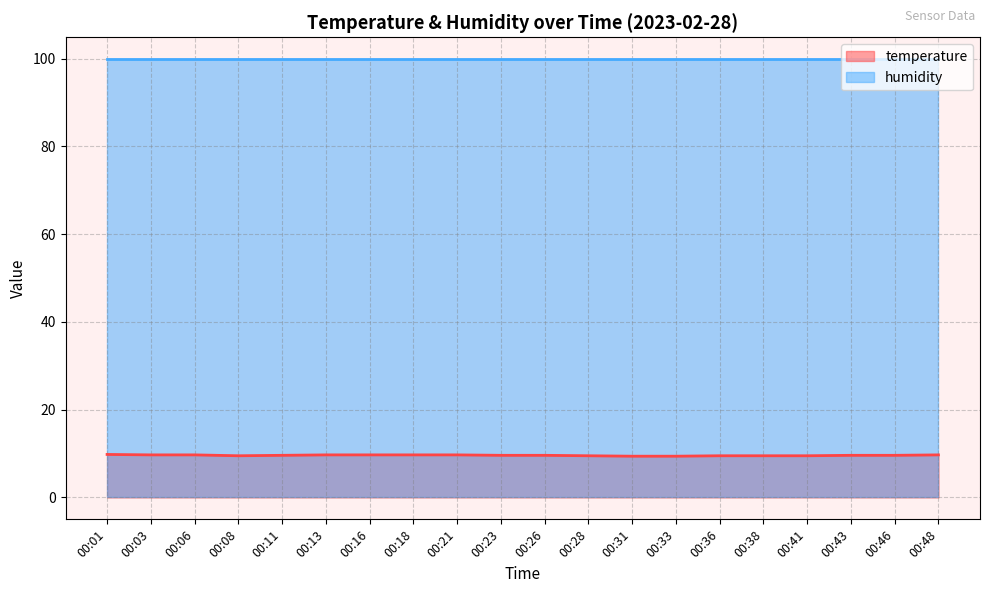

List the series in order of their peak value, lowest first.

temperature, humidity